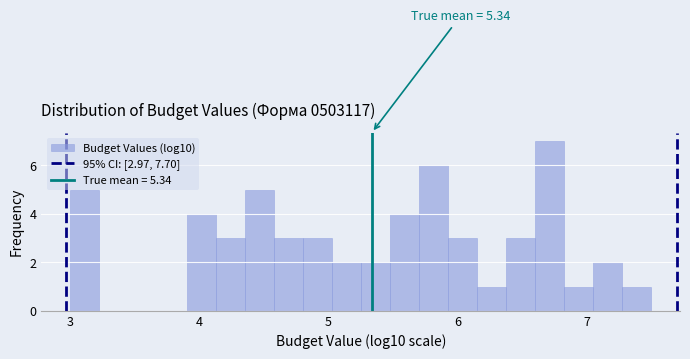

Read against the x-axis, roughly where is the centre of the tallest bar?

6.7